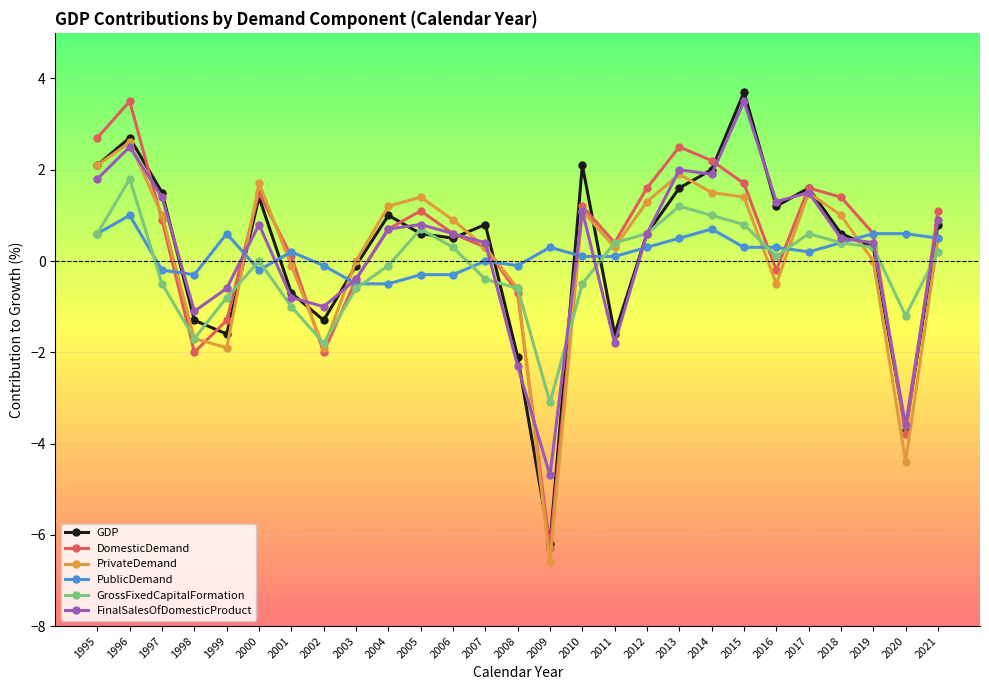

Is it true that PrivateDemand equals 0.0 at 2003?

True